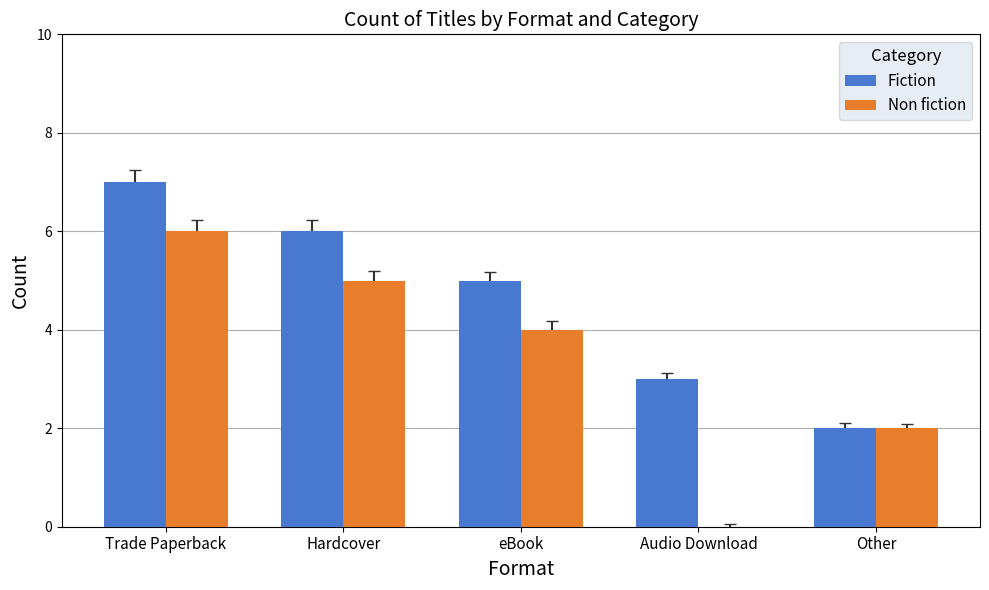

The value of Fiction at Audio Download is 2. True or false?

False